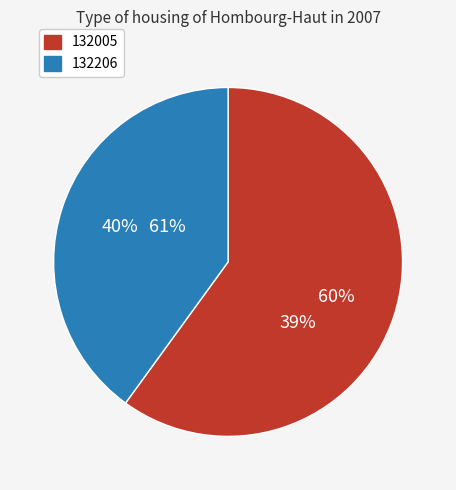

Do 132206 and 132005 together represent more than half of the pie?

Yes